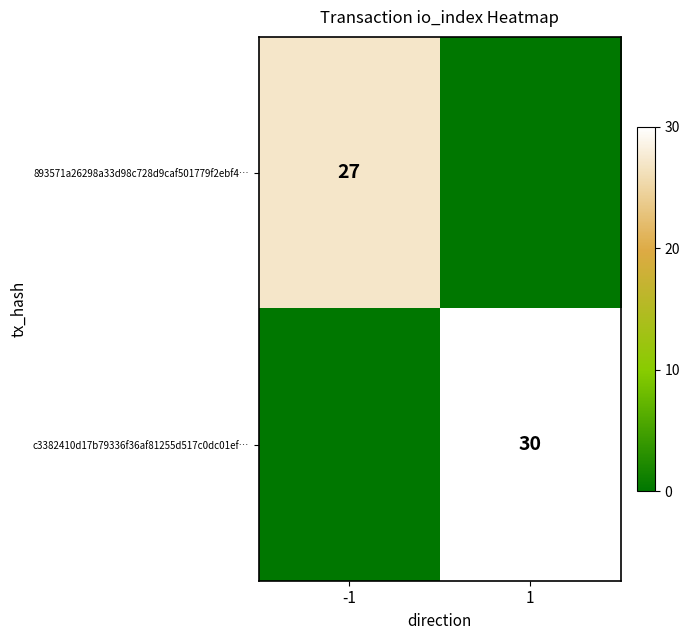

Is it true that 893571a26298a33d98c728d9caf501779f2ebf4… equals 27 at -1?

True